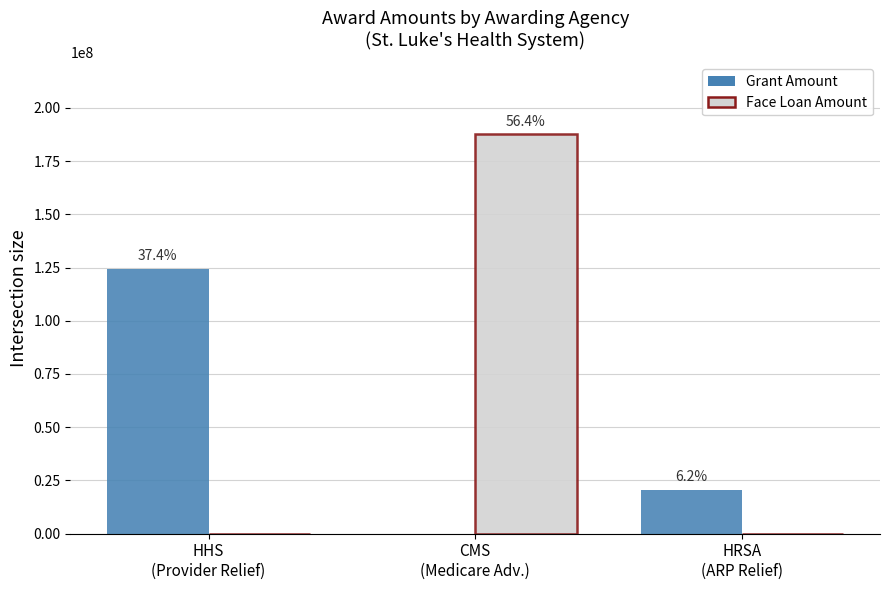

The value of Grant Amount at HHS
(Provider Relief) is 124484381. True or false?

True